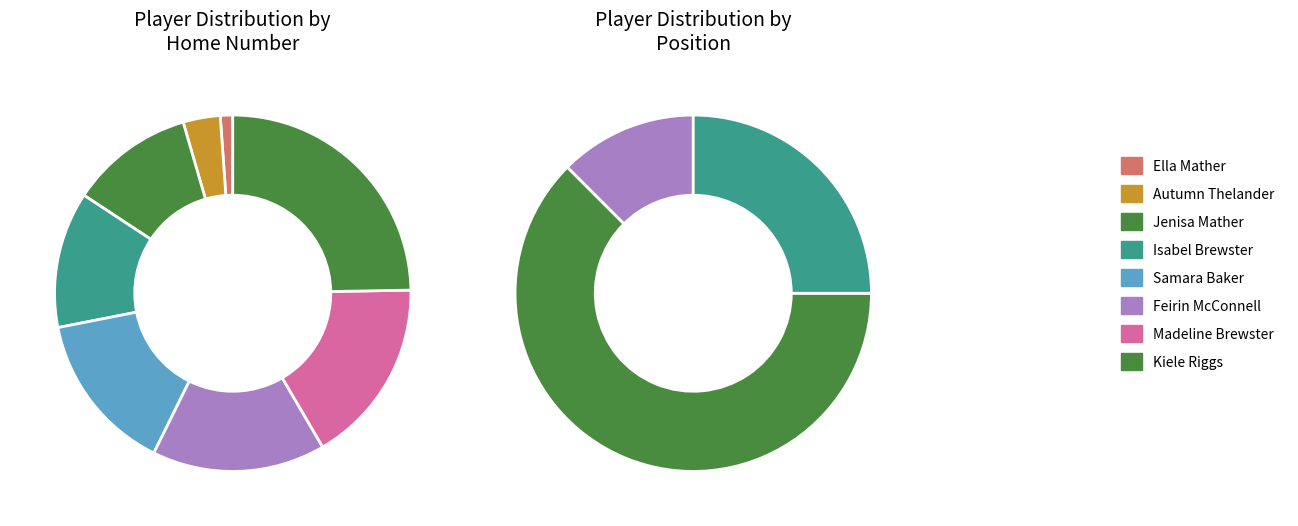

Is the sum of Ella Mather and Feirin McConnell greater than half?

No